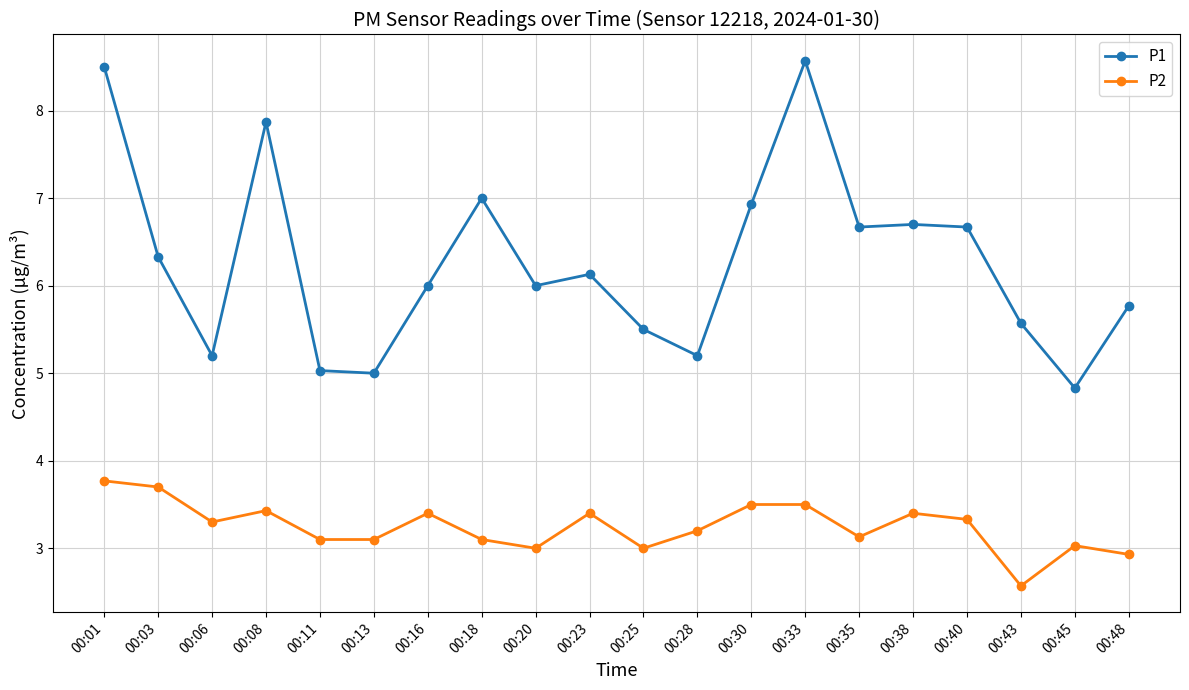

What are all the series names shown in the legend?

P1, P2